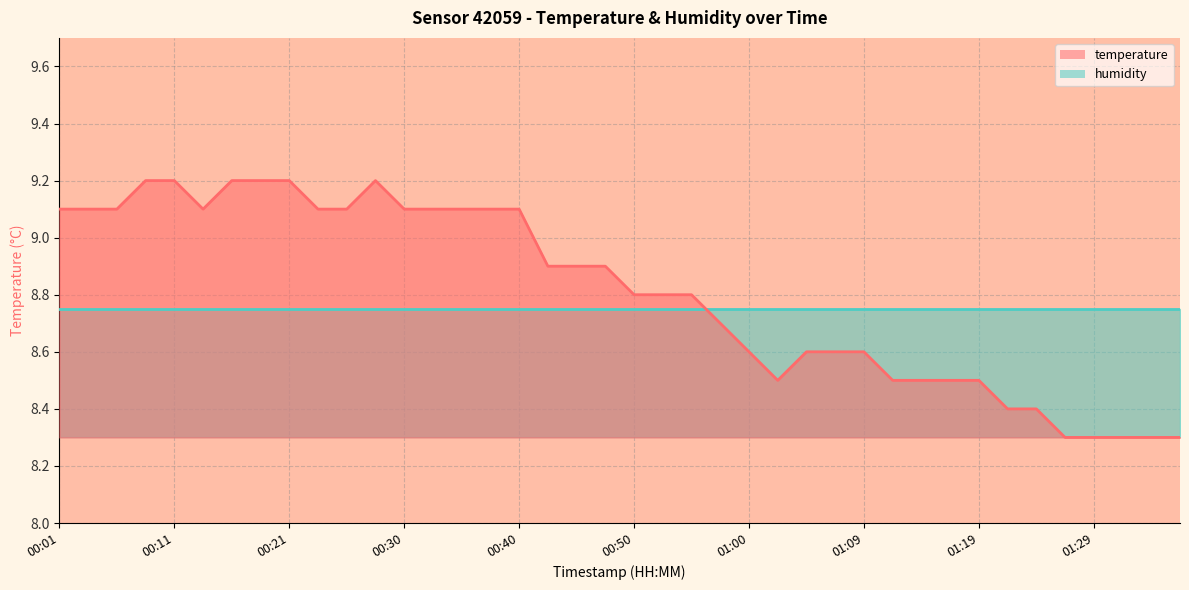

List the labels in order of value, smallest first.

01:26, 01:29, 01:31, 01:34, 01:36, 01:21, 01:24, 01:02, 01:12, 01:14, 01:17, 01:19, 01:00, 01:04, 01:07, 01:09, 00:57, 00:50, 00:52, 00:55, 00:42, 00:45, 00:47, 00:01, 00:03, 00:06, 00:13, 00:23, 00:25, 00:30, 00:33, 00:35, 00:38, 00:40, 00:08, 00:11, 00:16, 00:18, 00:21, 00:28